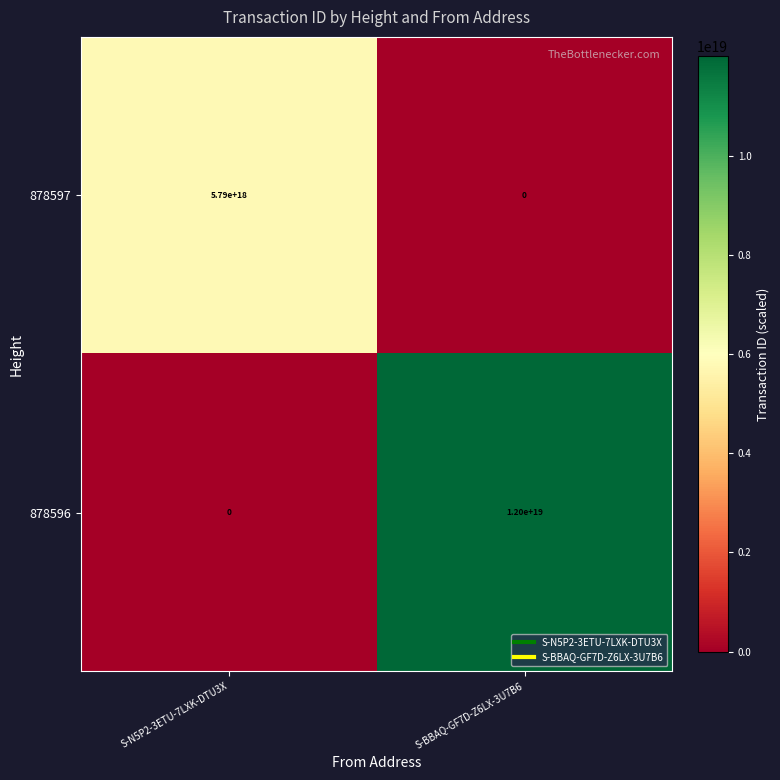

Where is 878596 nearest to the value 6000000000000000000?

S-N5P2-3ETU-7LXK-DTU3X